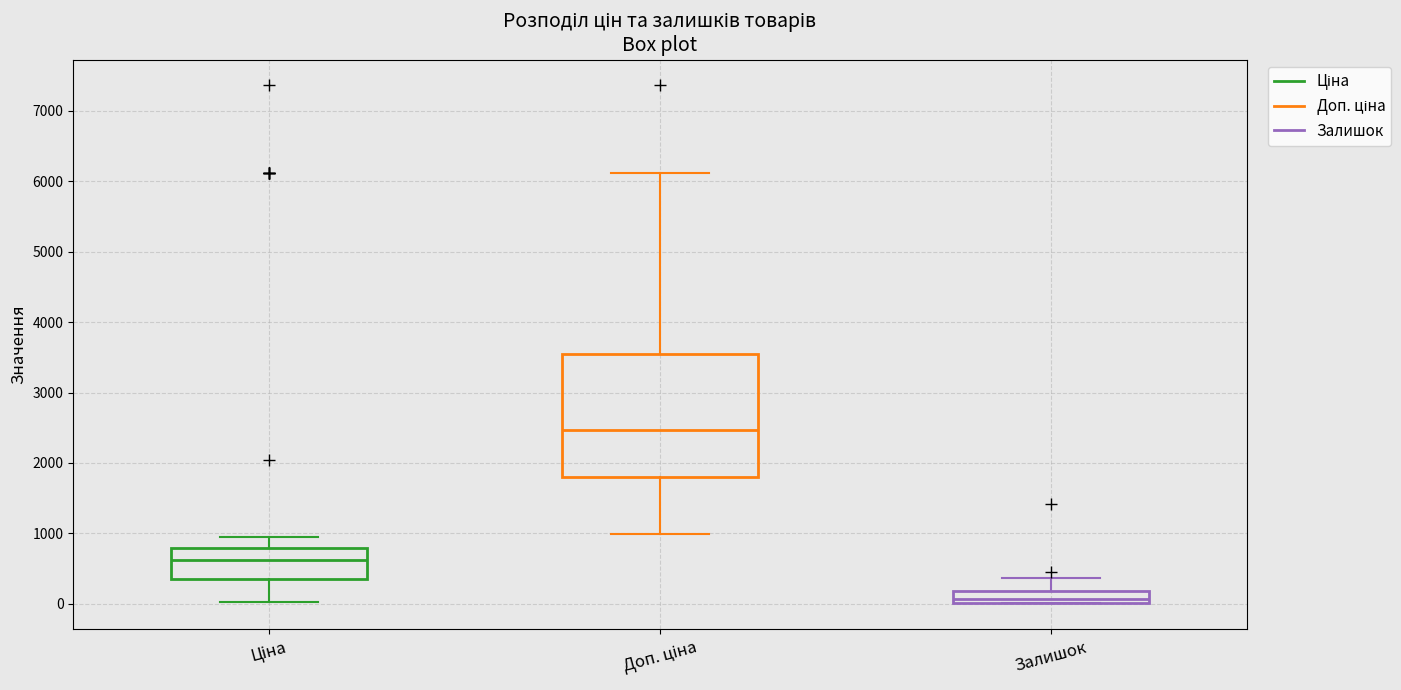

Where is the lower edge of the box for Залишок on the y-axis? The values are not printed on the chart, so give them approximately, as read against the axis.

0